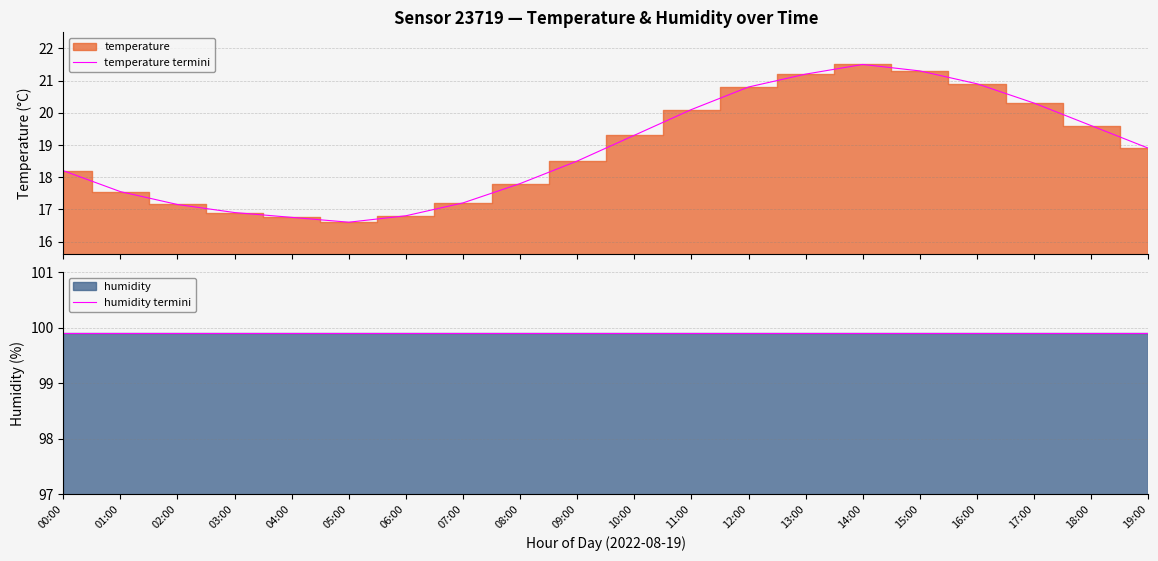

How many lines are shown in the chart?

2